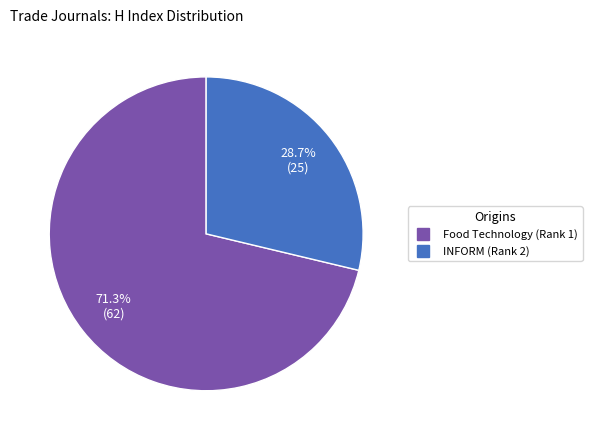

True or false: INFORM (Rank 2) accounts for 23% of the total.

False